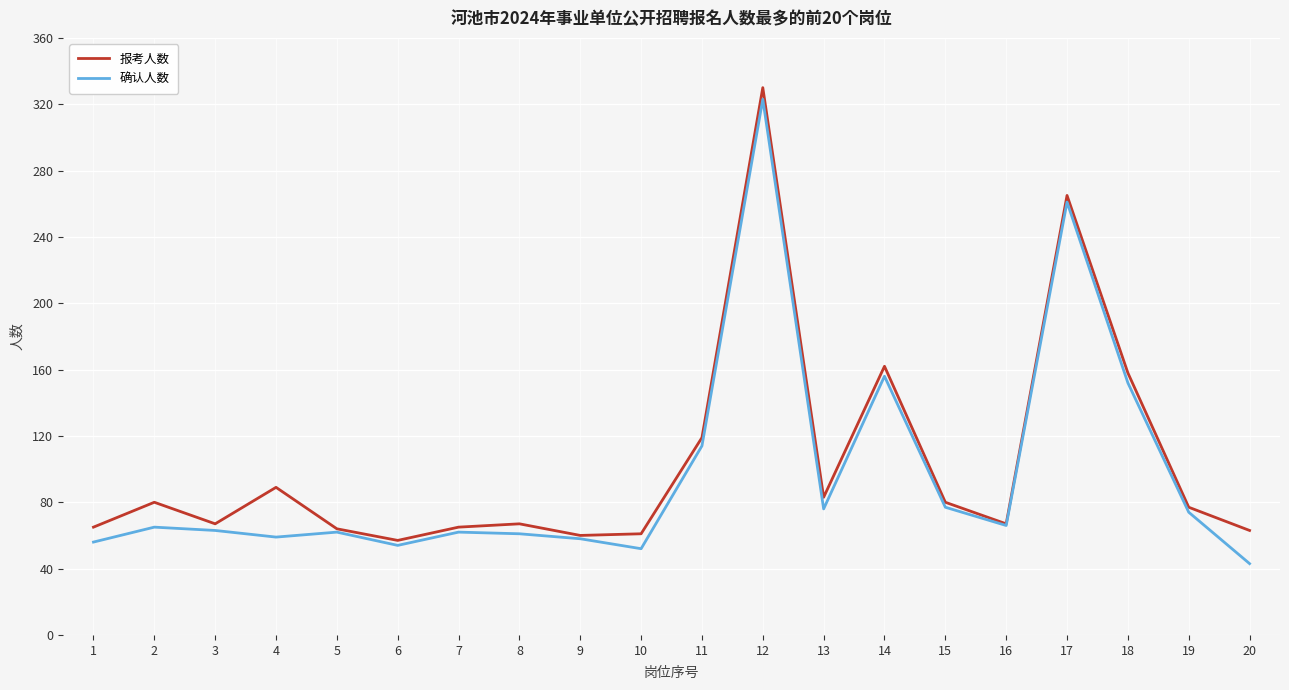

Is it true that 确认人数 equals 76 at 9?

False